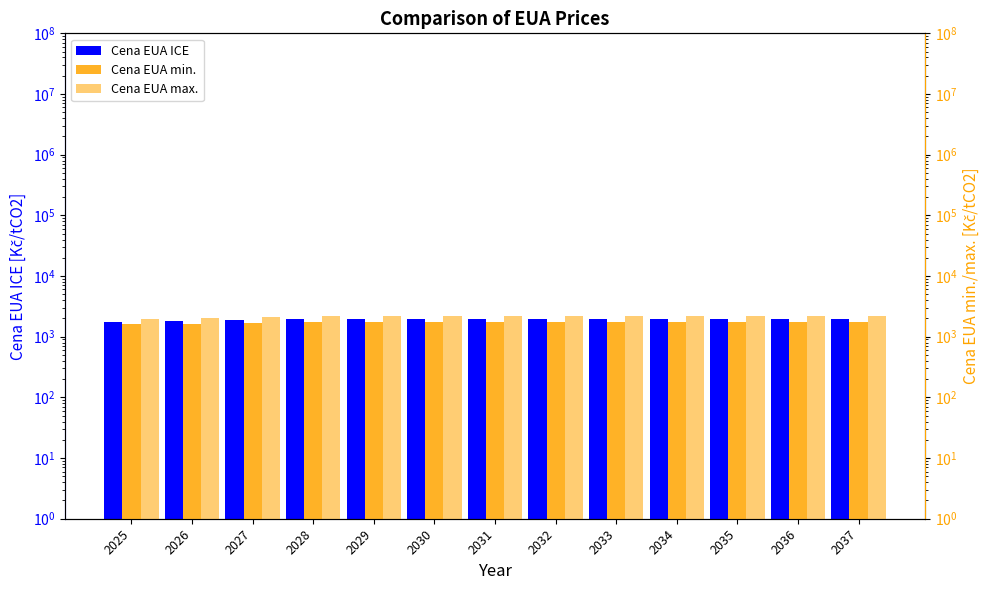

At how many categories does at least one series exceed 1653?

13